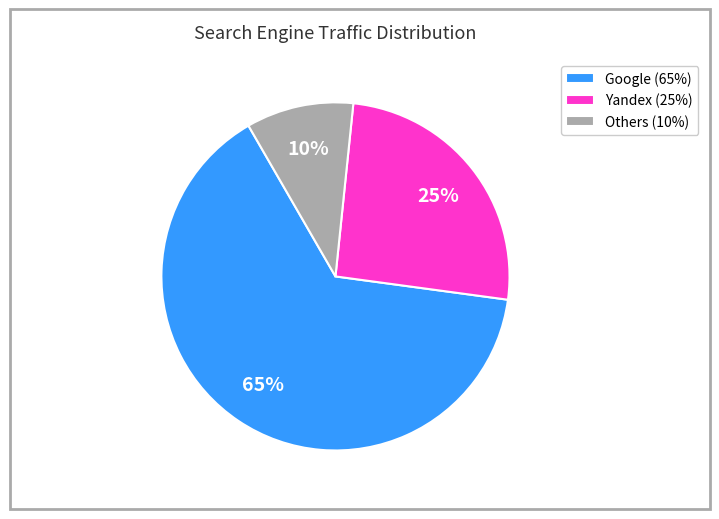

Count the number of slices in the pie.

3